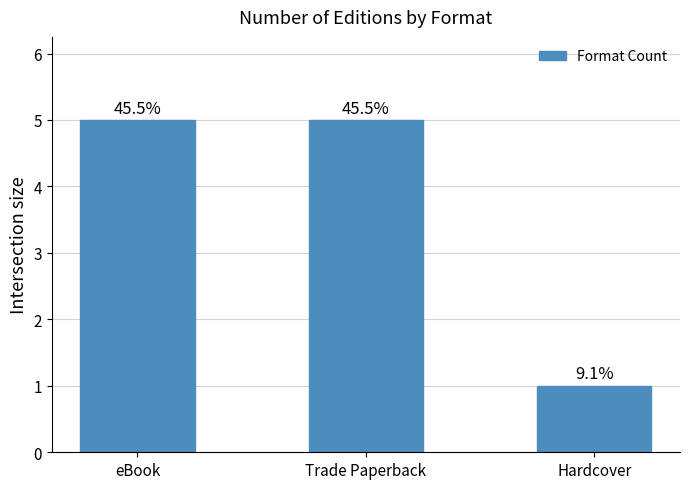

What is the change in value from Trade Paperback to Hardcover?

-4